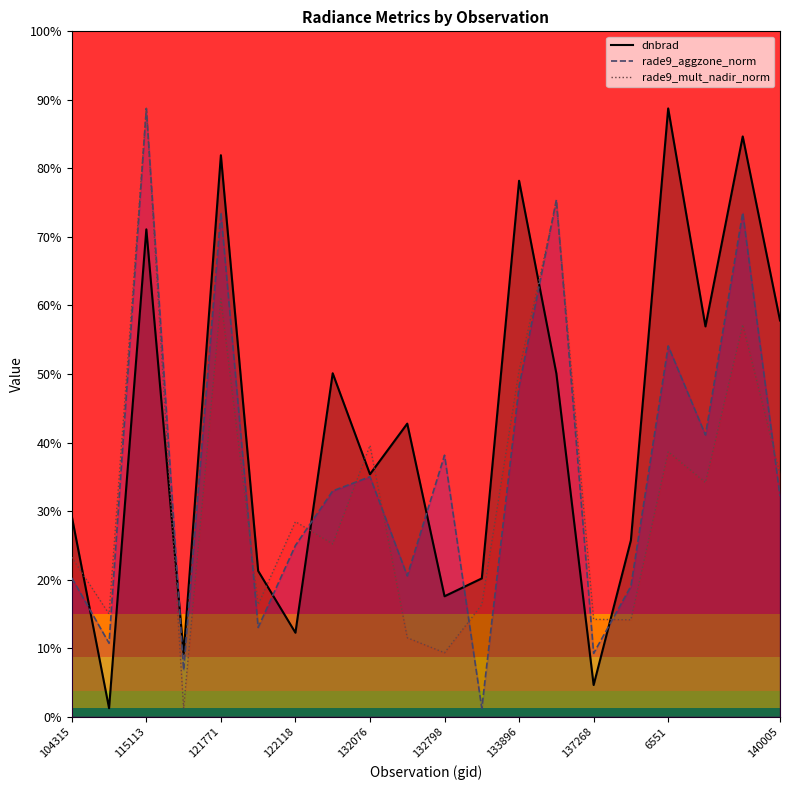

Between which two adjacent categories do dnbrad and rade9_aggzone_norm first intersect?

104315 and 104431